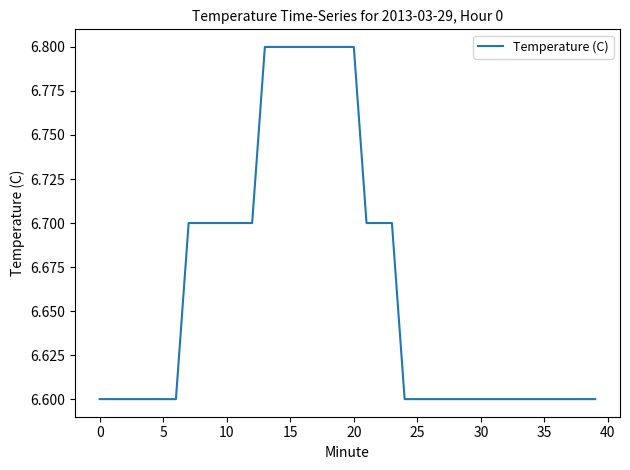

What is the maximum value shown in the chart?

6.8